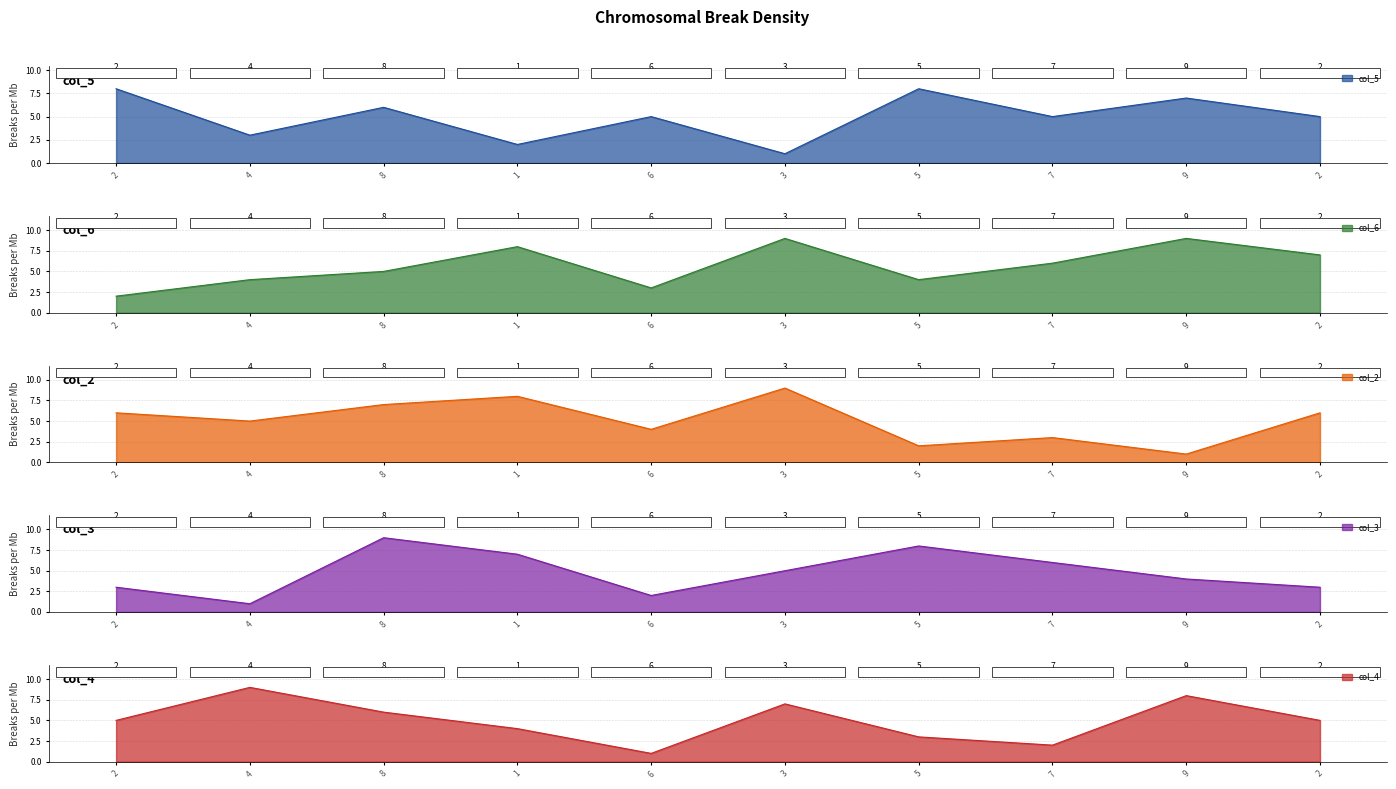

How many data points does each series have?

10